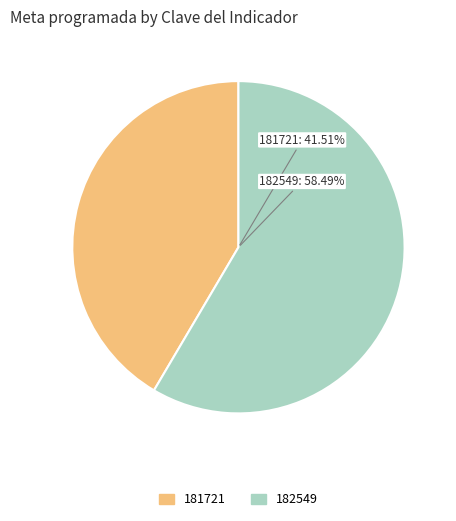

What percentage is the 181721 slice, to the nearest percent?

42%